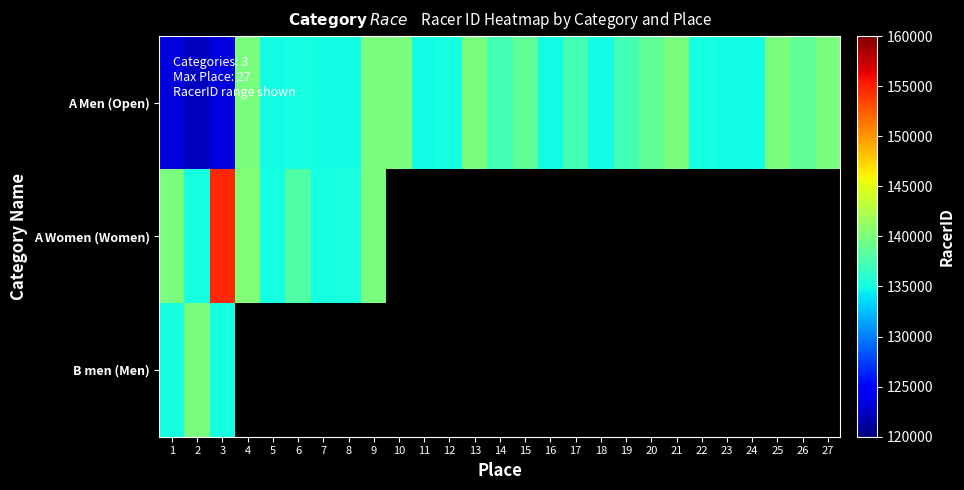

List the series in order of their peak value, highest first.

A Women (Women), A Men (Open), B men (Men)